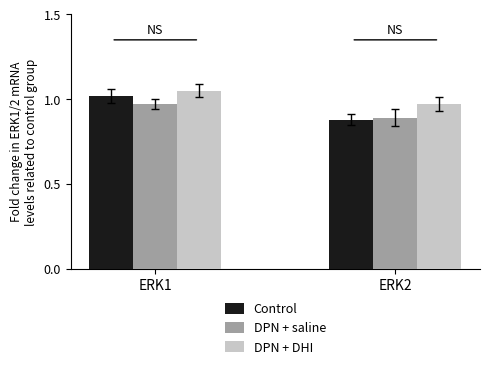

Does the chart contain any negative values?

No